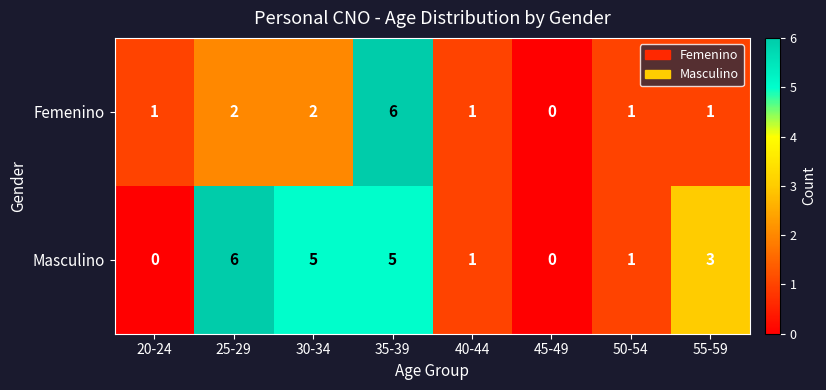

What is the difference between the maximum and minimum values in the Femenino series?

6